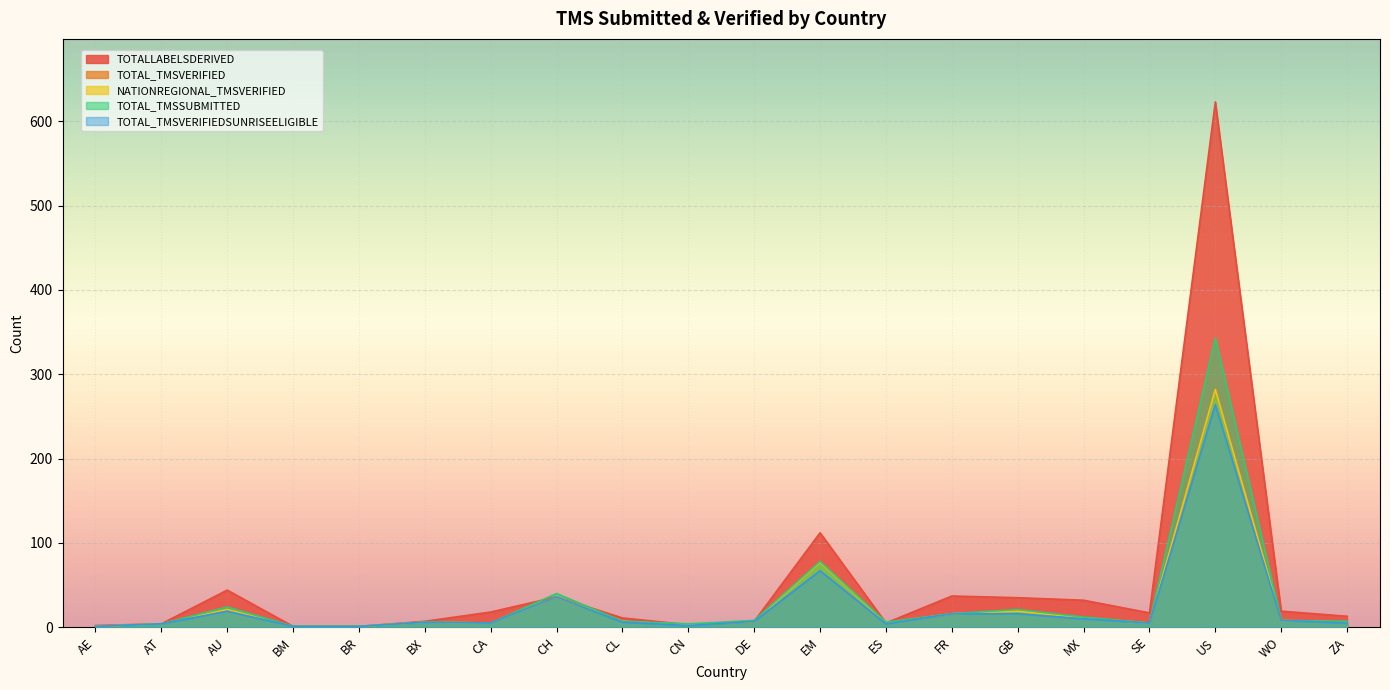

What is the total value across all series at MX?

76